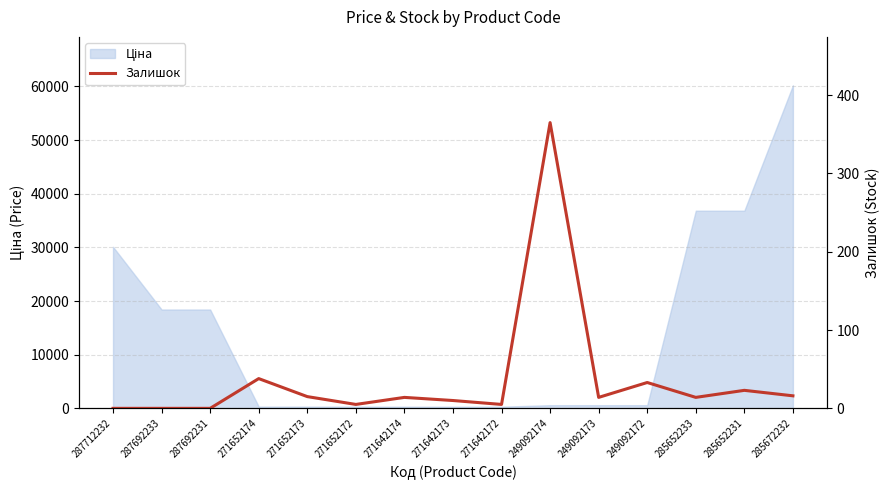

At which category does the data reach its first local valley?

271652172